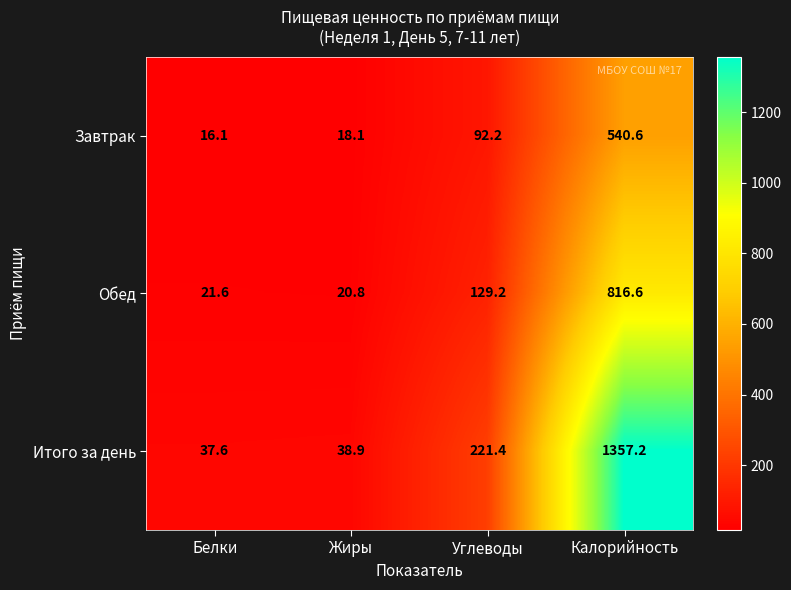

Which series has the widest spread of values?

Итого за день